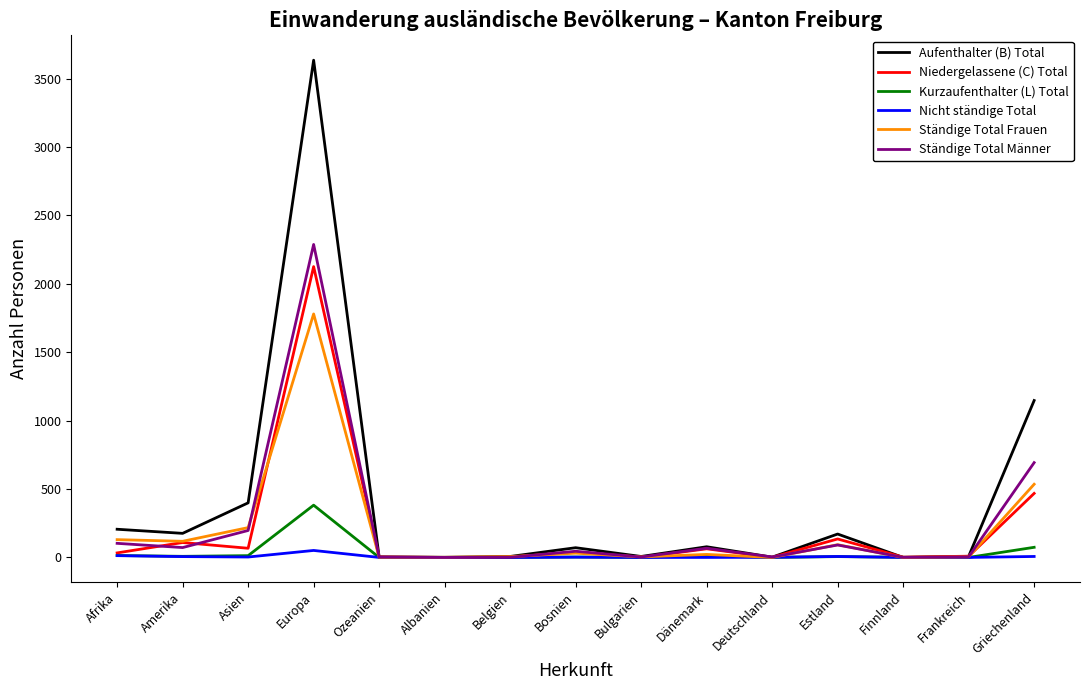

Which series has the largest range (max minus min)?

Aufenthalter (B) Total